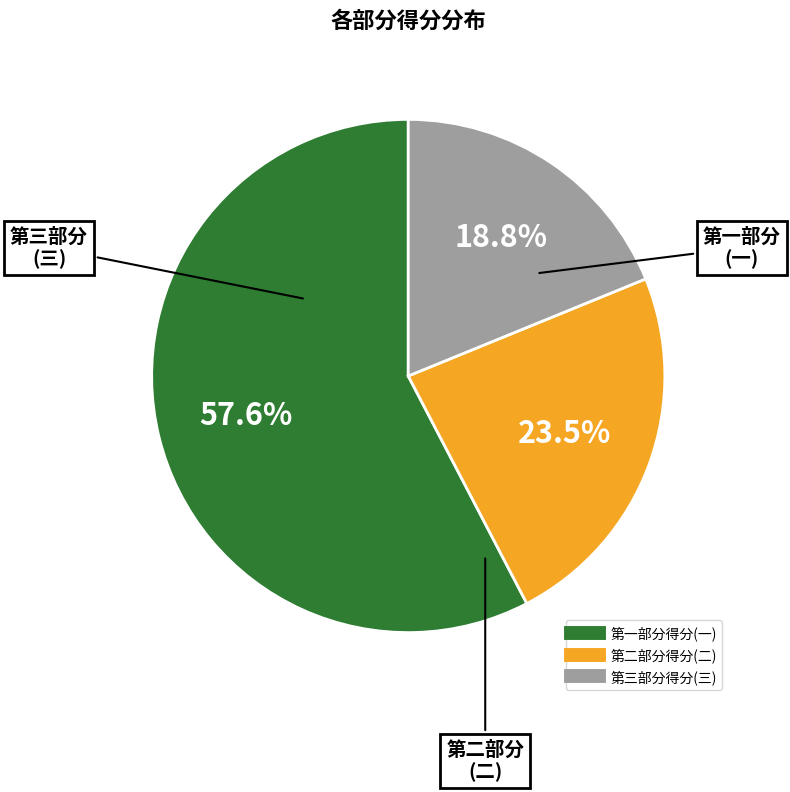

Is there a majority slice in this chart?

Yes